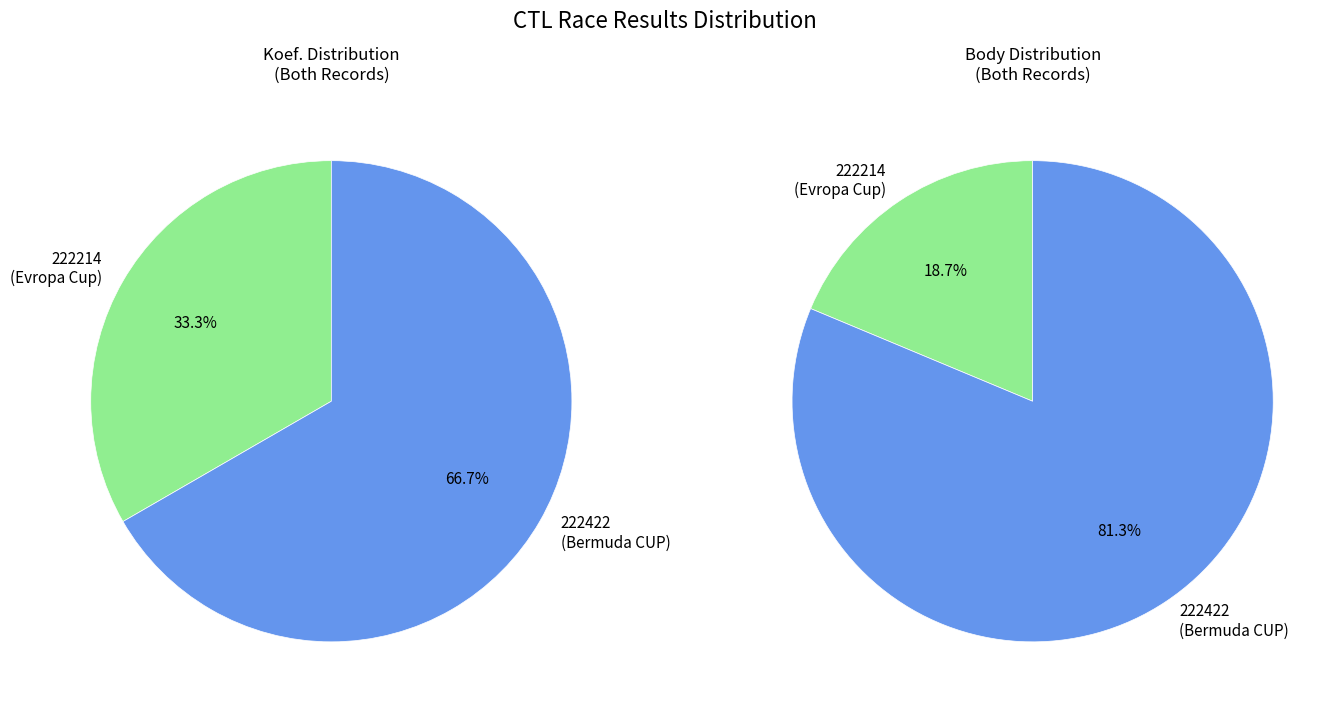

To the nearest percent, what percentage of the pie is 222422?

67%